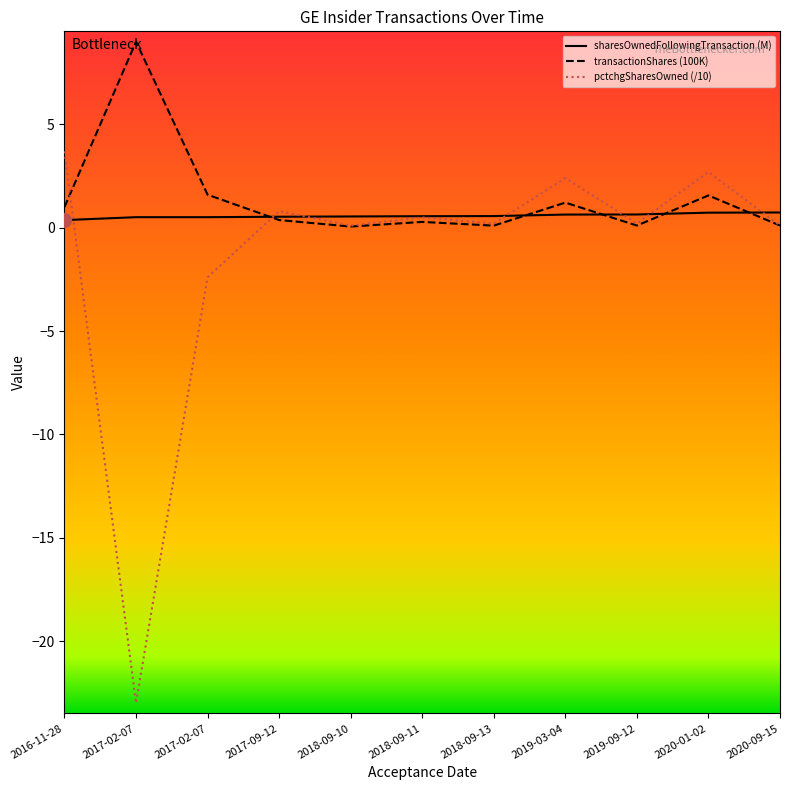

What is the label of the 4th point from the right?

2019-03-04